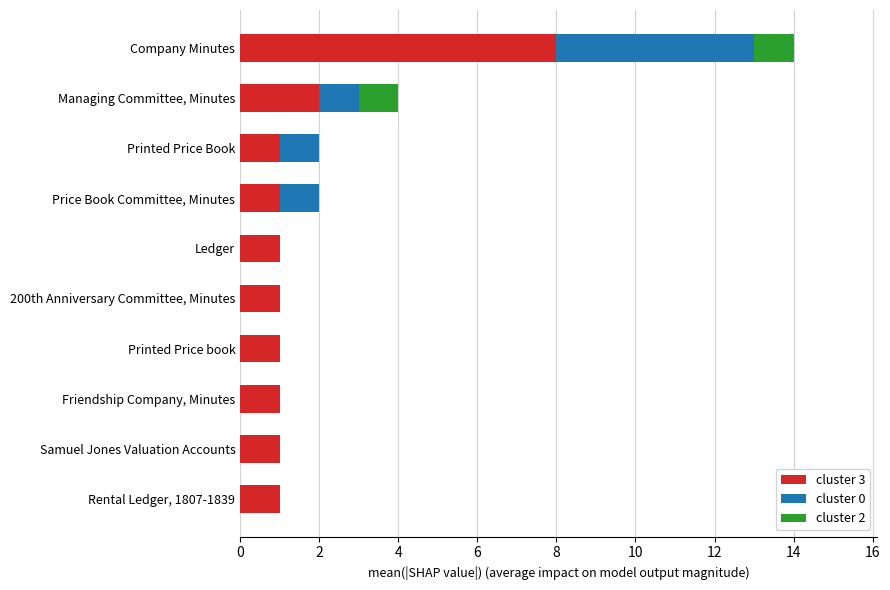

At which category is the sum across all series the highest?

Company Minutes